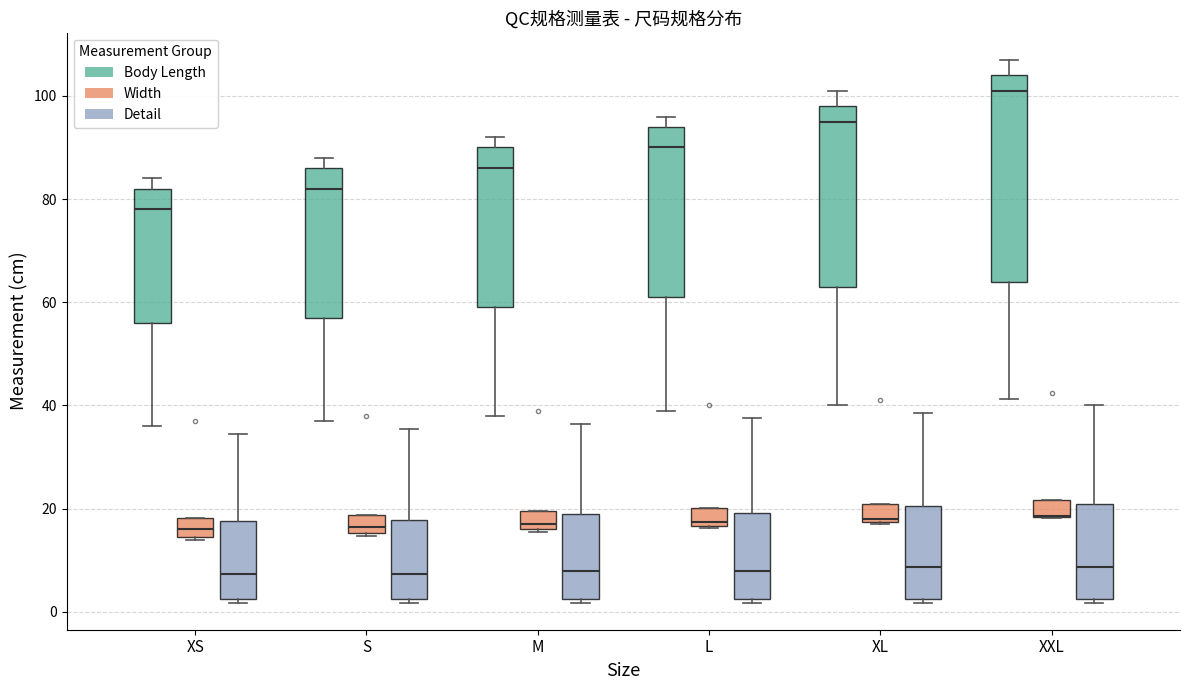

Reading left to right, transcribe this box plot: for each box, give where its median line is, the range the box spans, and where its two whiskers end, as read against the y-axis. The values are not printed on the chart, so give them approximately, as read against the axis.

XS (Body Length): median 78, box 56 to 82, whiskers 36 to 84
XS (Width): median 16, box 14 to 18, whiskers 14 (just below the box's lower edge) to 18
XS (Detail): median 8, box 2 to 18, whiskers 2 (just below the box's lower edge) to 34
S (Body Length): median 82, box 58 to 86, whiskers 38 to 88
S (Width): median 16 (just above the box's lower edge), box 16 to 18, whiskers 14 to 18
S (Detail): median 8, box 2 to 18, whiskers 2 (just below the box's lower edge) to 36
M (Body Length): median 86, box 60 to 90, whiskers 38 to 92
M (Width): median 18, box 16 to 20, whiskers 16 to 20
M (Detail): median 8, box 2 to 18, whiskers 2 (just below the box's lower edge) to 36
L (Body Length): median 90, box 62 to 94, whiskers 40 to 96
L (Width): median 18, box 16 to 20, whiskers 16 to 20
L (Detail): median 8, box 2 to 20, whiskers 2 (just below the box's lower edge) to 38
XL (Body Length): median 96, box 64 to 98, whiskers 40 to 102
XL (Width): median 18 (just above the box's lower edge), box 18 to 20, whiskers 18 to 20
XL (Detail): median 8, box 2 to 20, whiskers 2 (just below the box's lower edge) to 38
XXL (Body Length): median 102, box 64 to 104, whiskers 42 to 108
XXL (Width): median 18 (drawn on the box's lower edge), box 18 to 22, whiskers 18 to 22
XXL (Detail): median 8, box 2 to 20, whiskers 2 (just below the box's lower edge) to 40